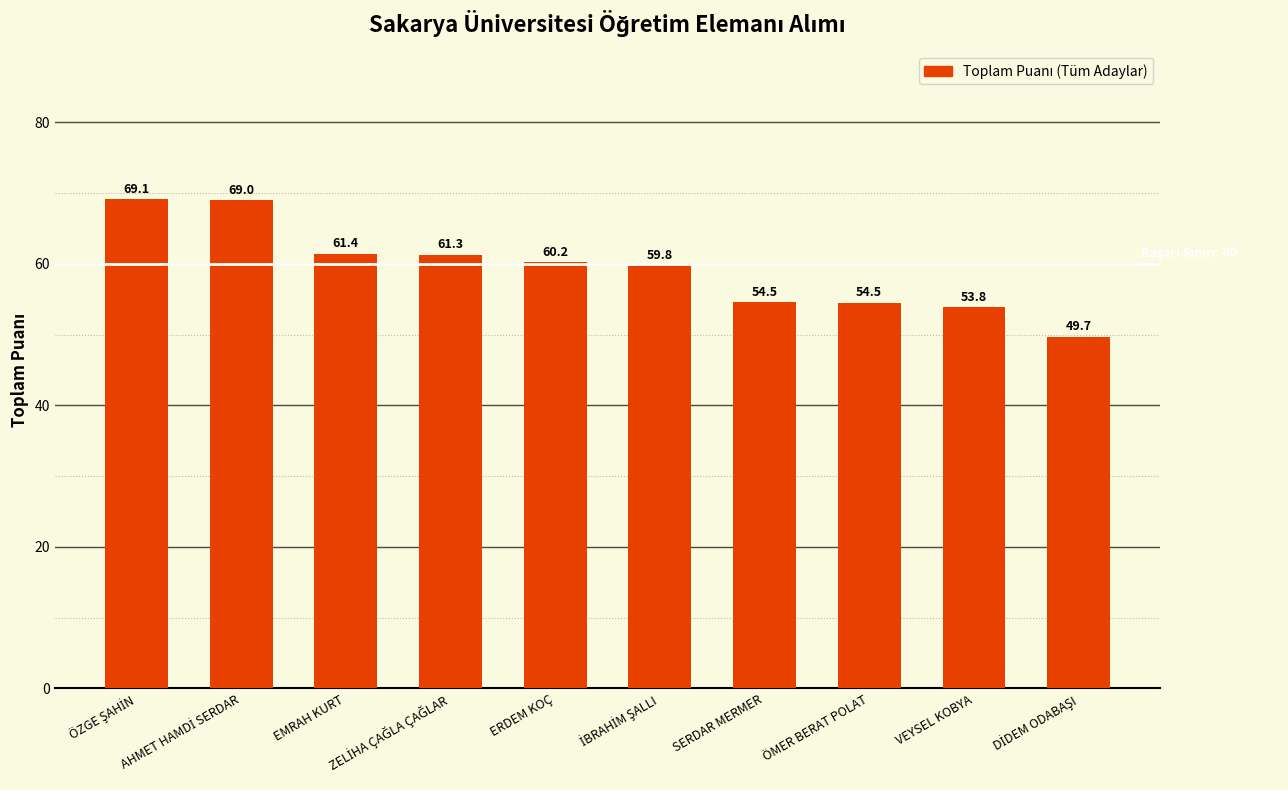

What is the difference between the maximum and minimum values?

19.4